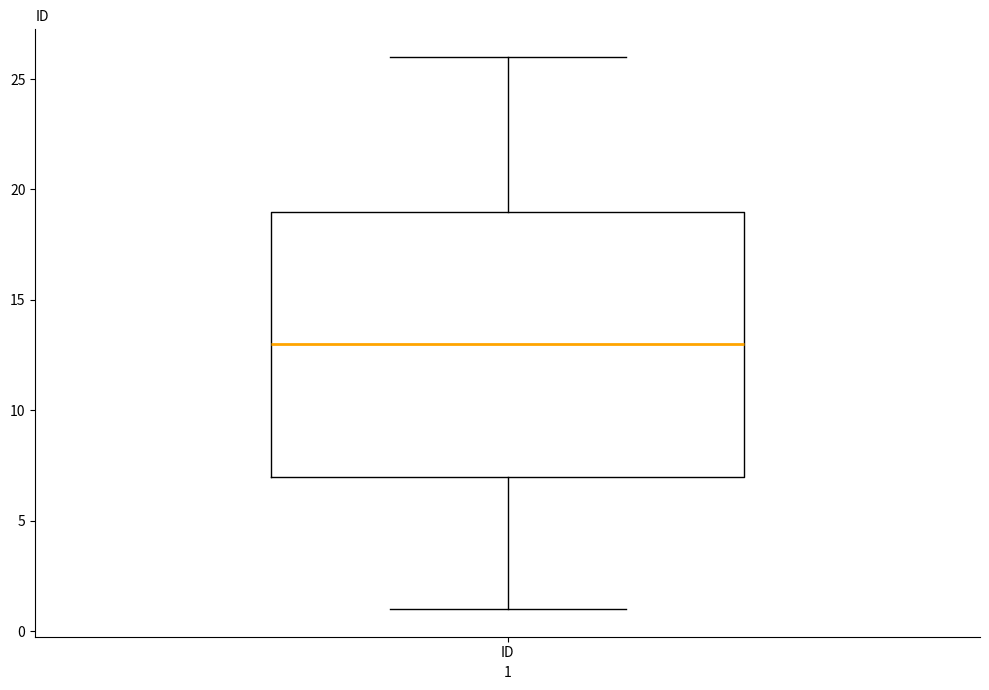

Transcribe this box plot: give where the median line is, the range the box spans, and where the two whiskers end, as read against the y-axis. The values are not printed on the chart, so give them approximately, as read against the axis.

median 13, box 7 to 19, whiskers 1 to 26